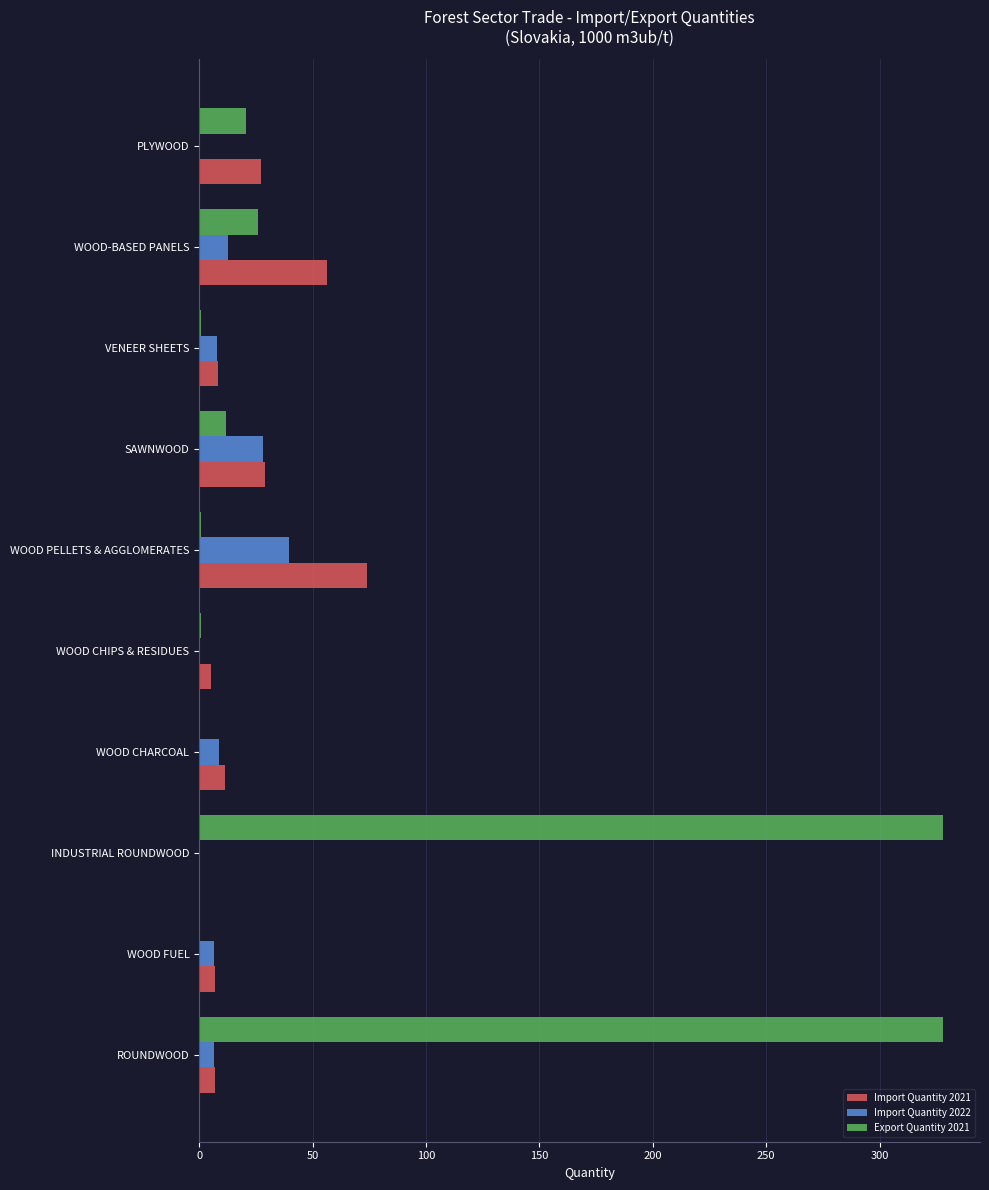

Where is Export Quantity 2021 nearest to the value 163?

WOOD-BASED PANELS